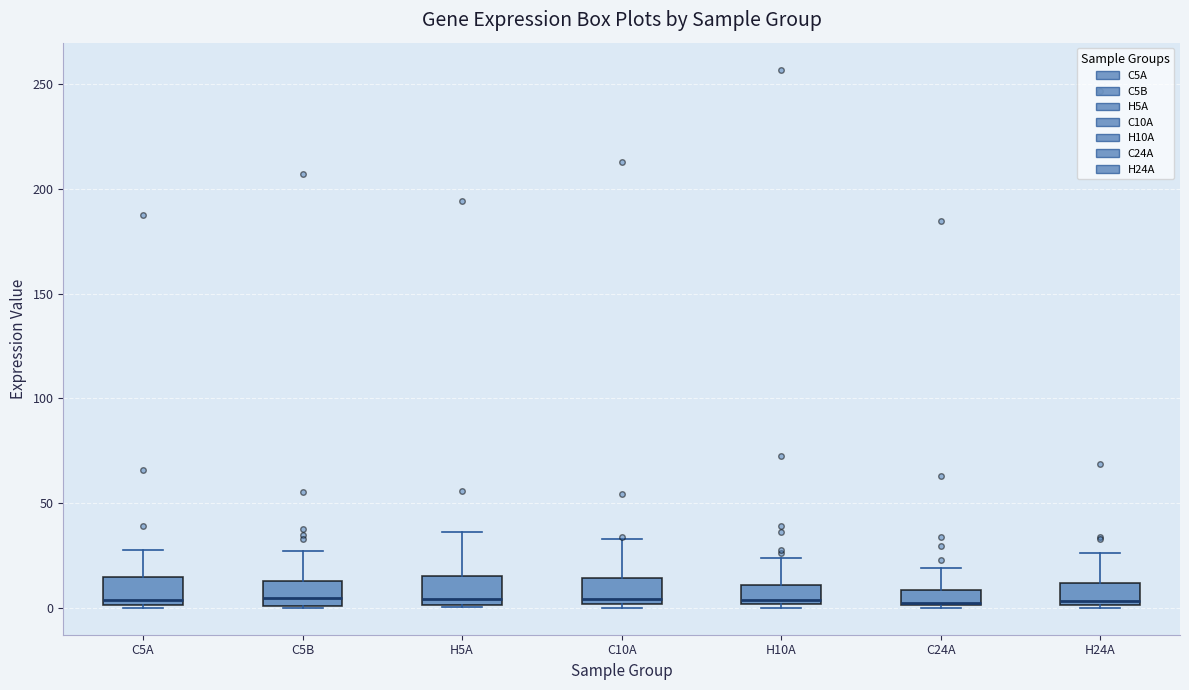

Where is the upper edge of the box for H10A on the y-axis? The values are not printed on the chart, so give them approximately, as read against the axis.

10